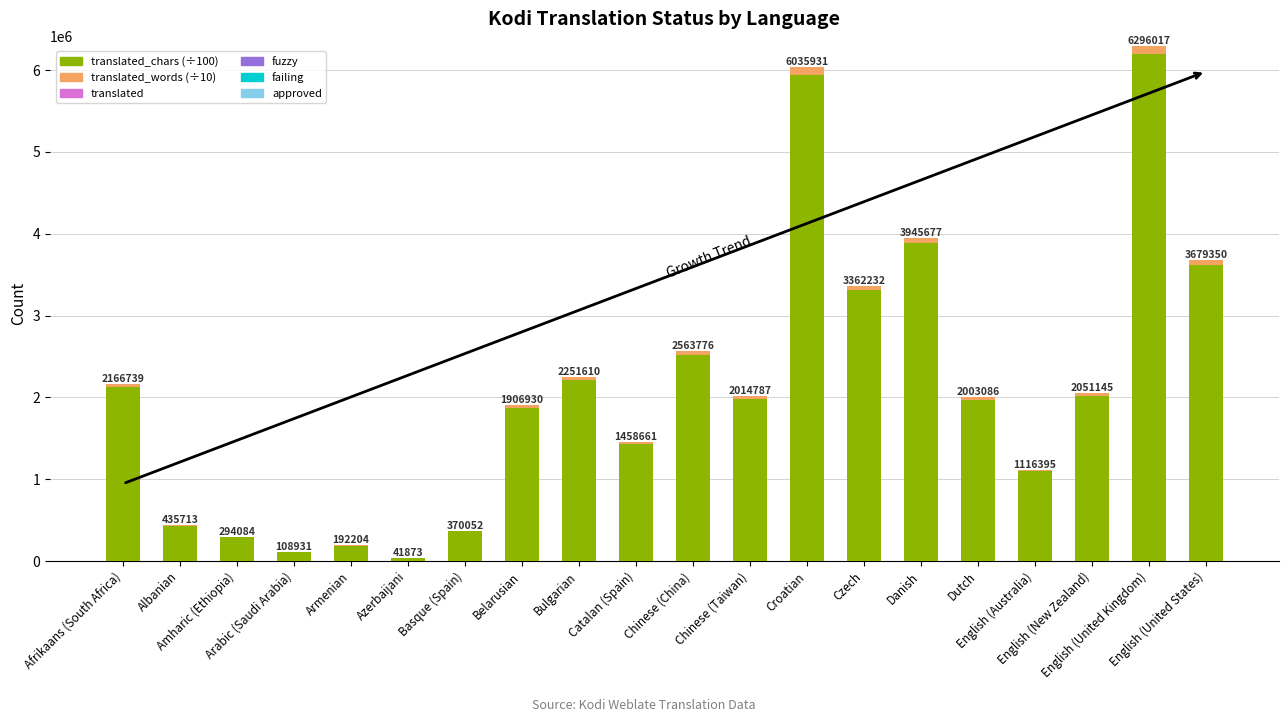

How many data points does each series have?

20